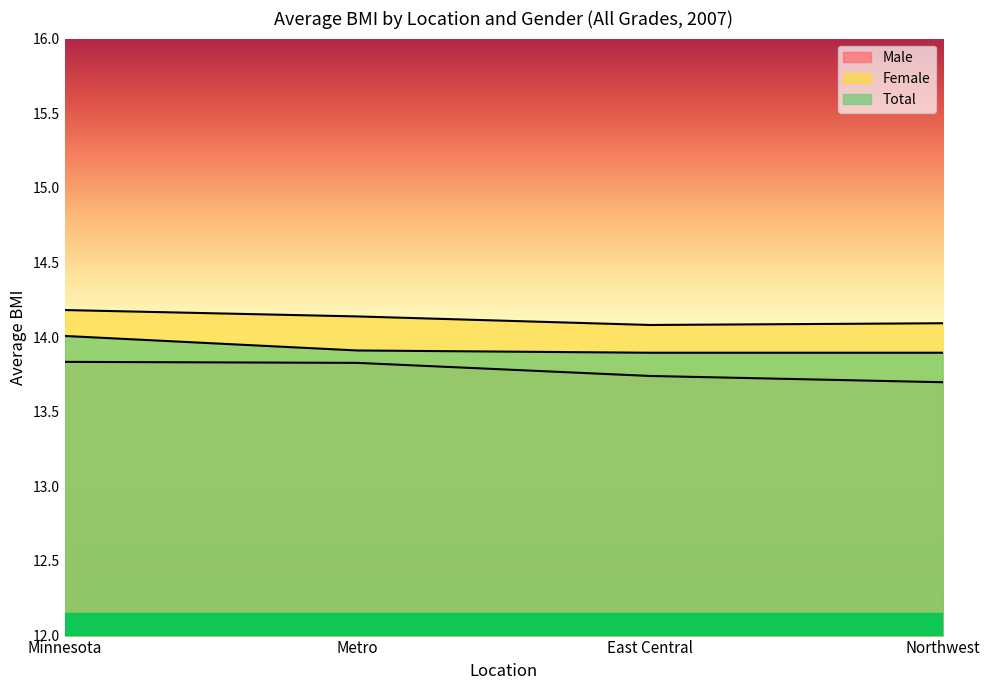

At which label does Total reach its peak?

Minnesota